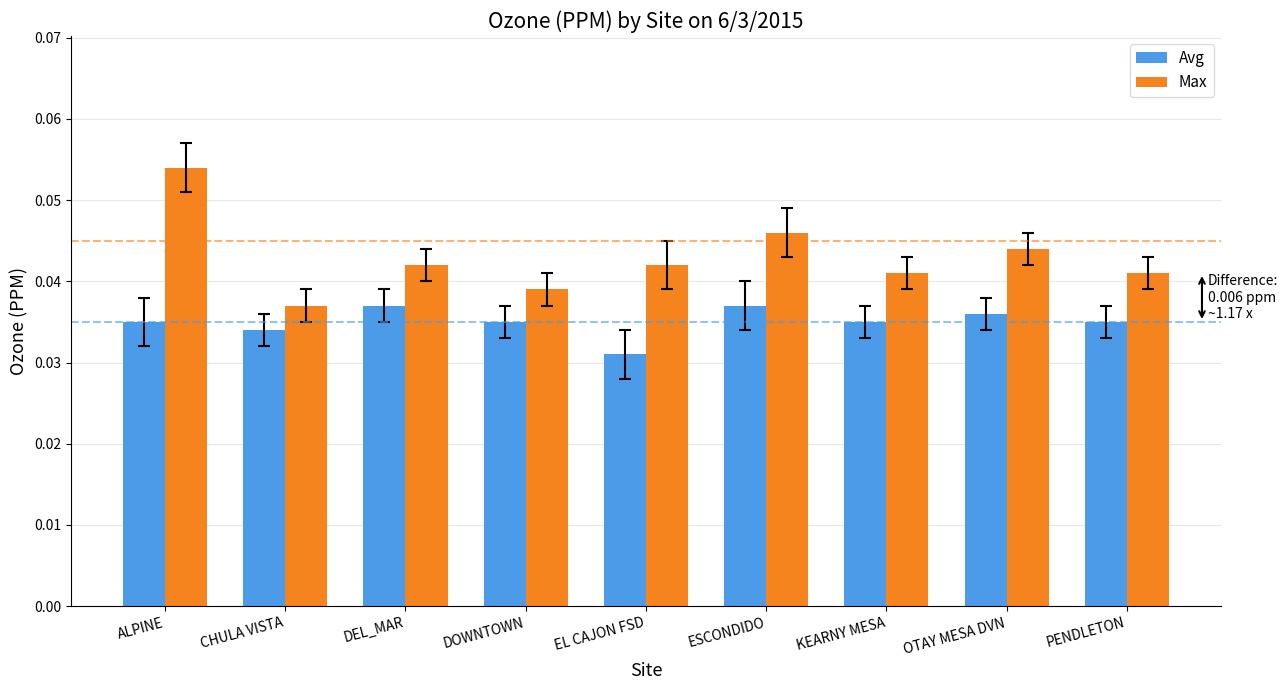

Rank the series at PENDLETON from lowest to highest value.

Avg, Max